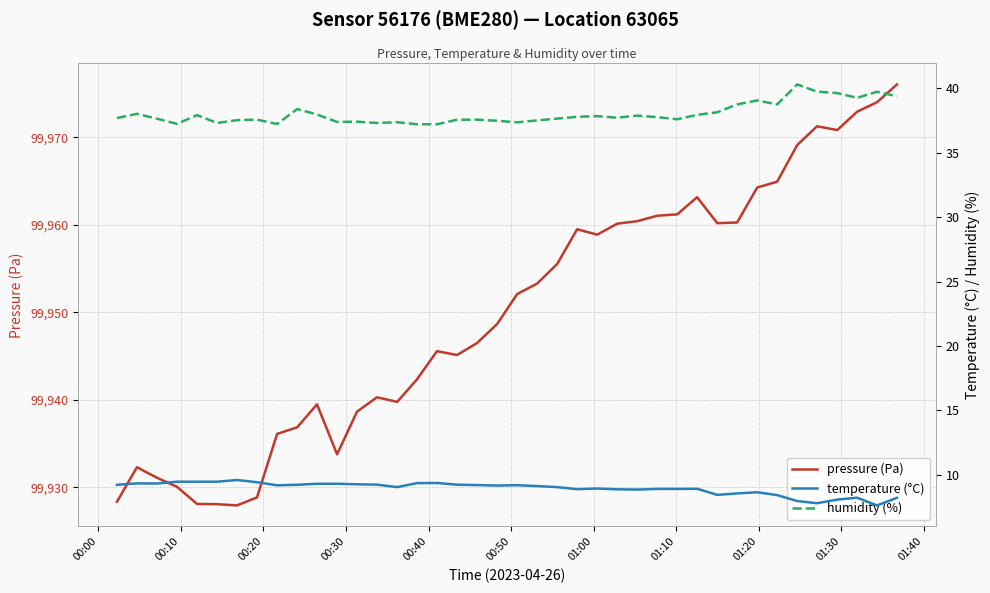

Is this an area chart (filled region under the line)?

No